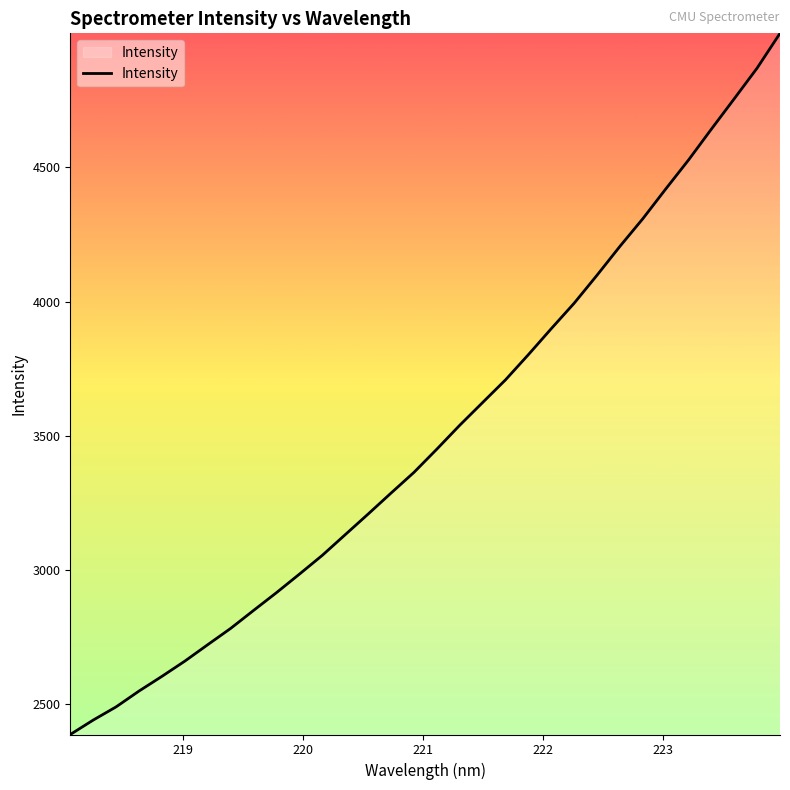

What is the greatest value displayed?

4999.6